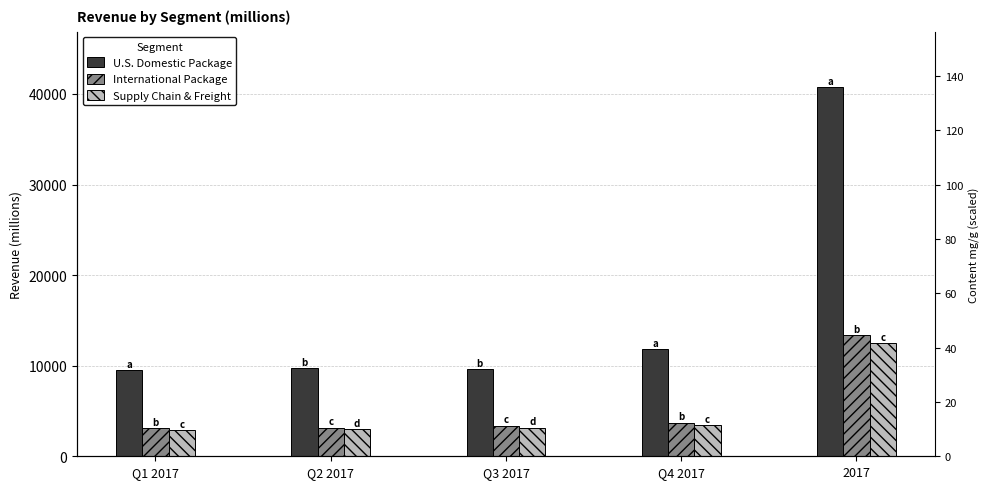

Reading left to right, transcribe all the data shown in this chart.

U.S. Domestic Package: 9536	9741	9651	11833	40761
International Package: 3074	3171	3376	3721	13342
Supply Chain & Freight: 2900	3015	3146	3421	12482